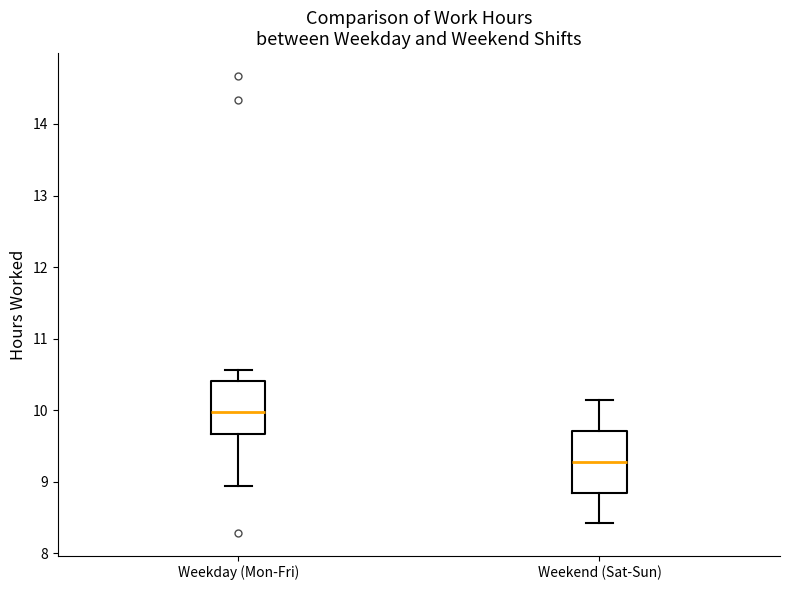

Which box is the tallest, from its lower edge to its upper edge?

Weekend (Sat-Sun)